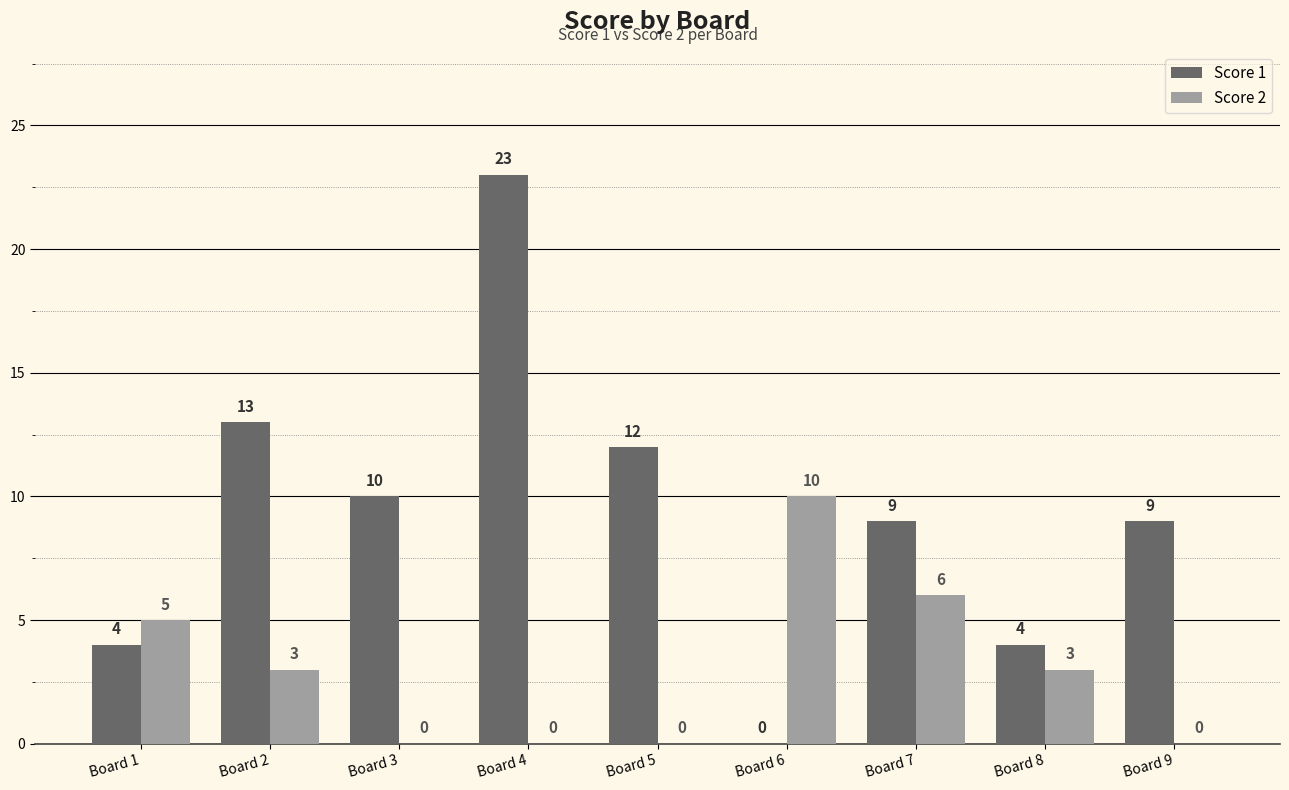

How many categories are shown in the chart?

9